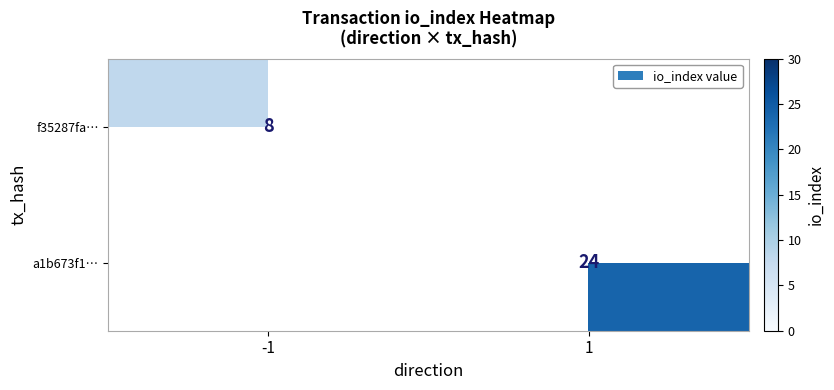

The f35287fa… series shows 8 at -1. True or false?

True